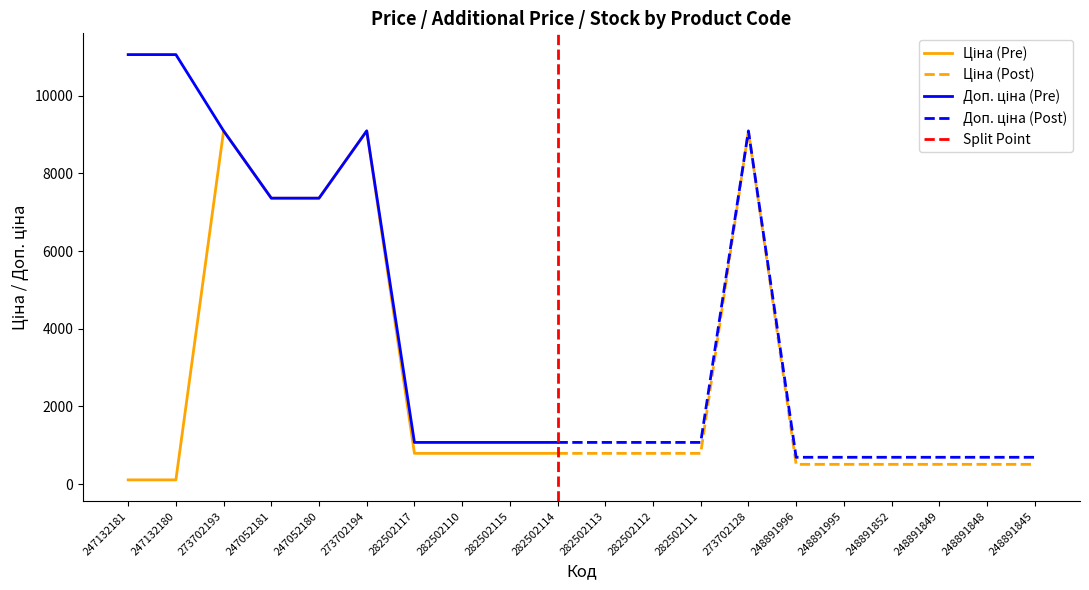

At how many categories does at least one series exceed 3505?

7